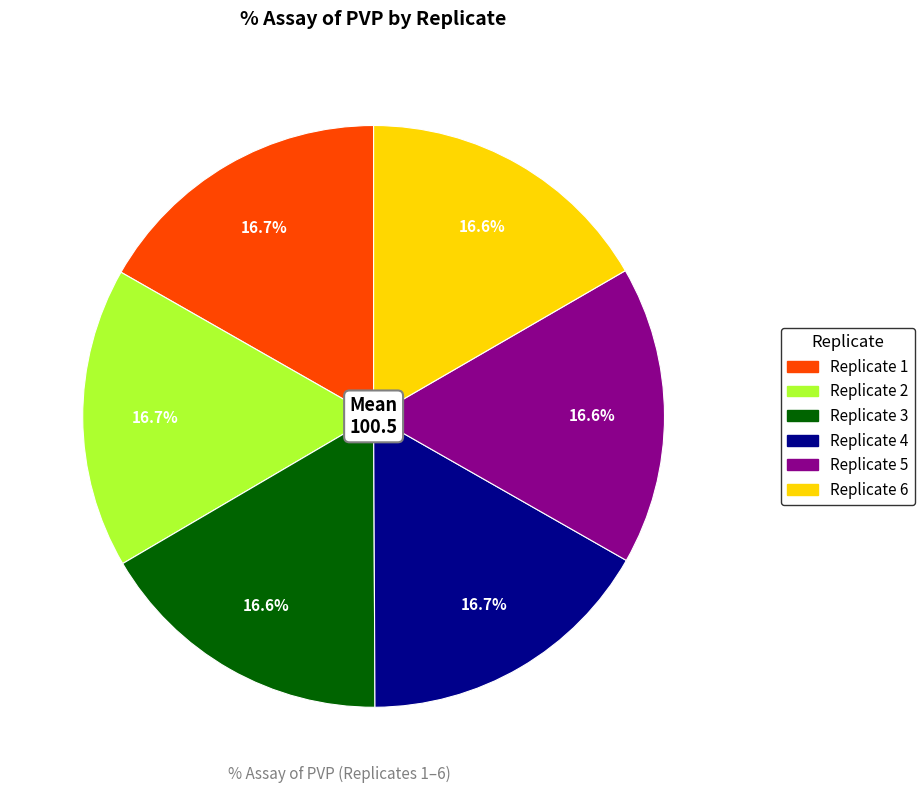

Is there a majority slice in this chart?

No